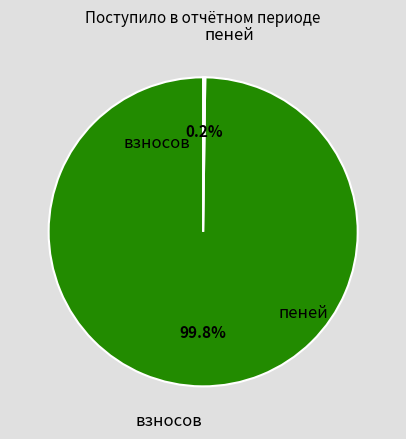

Is there a majority slice in this chart?

Yes